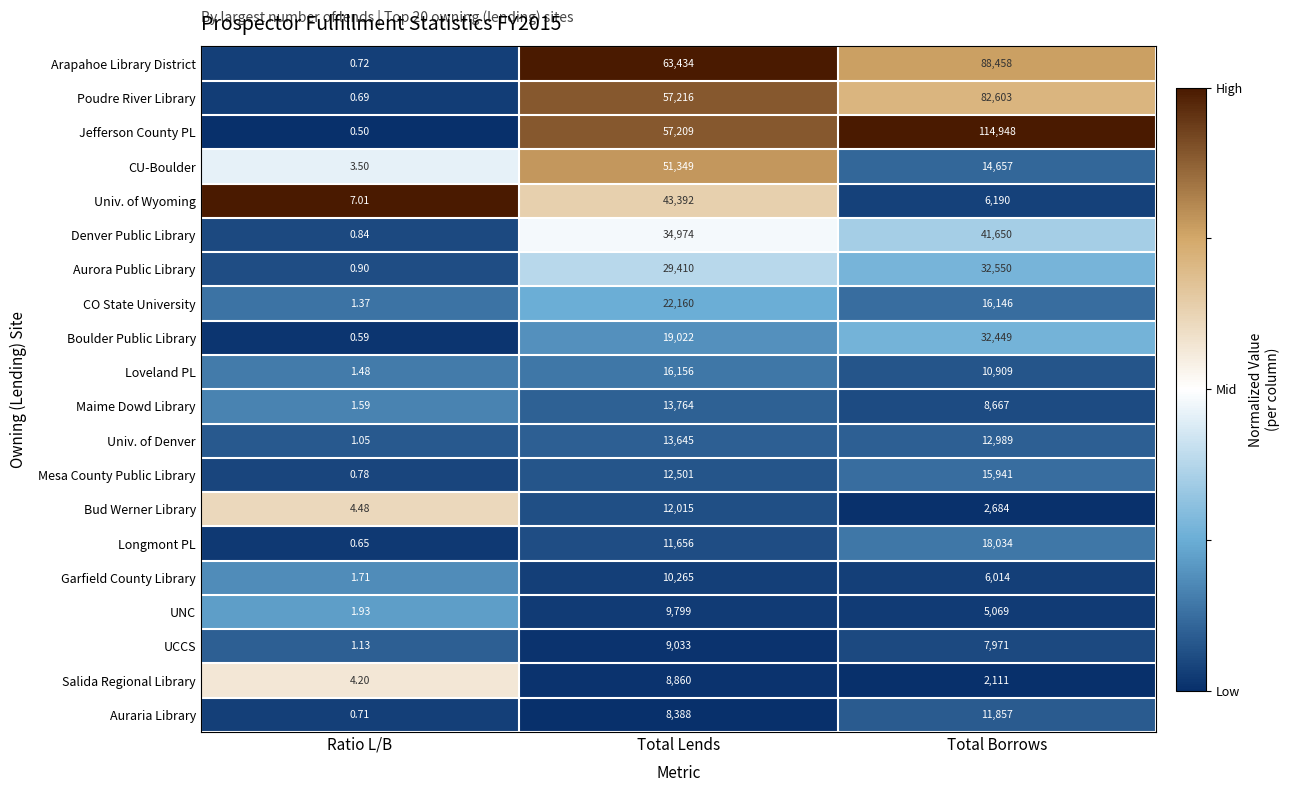

At which label is Boulder Public Library closest to 16224?

Total Lends